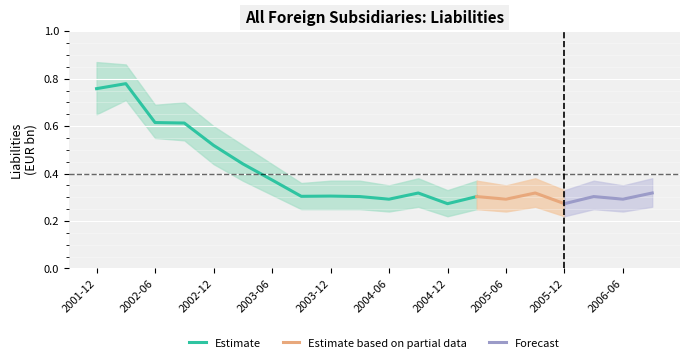

True or false: the data shows 0.1 at 2003-12.

False